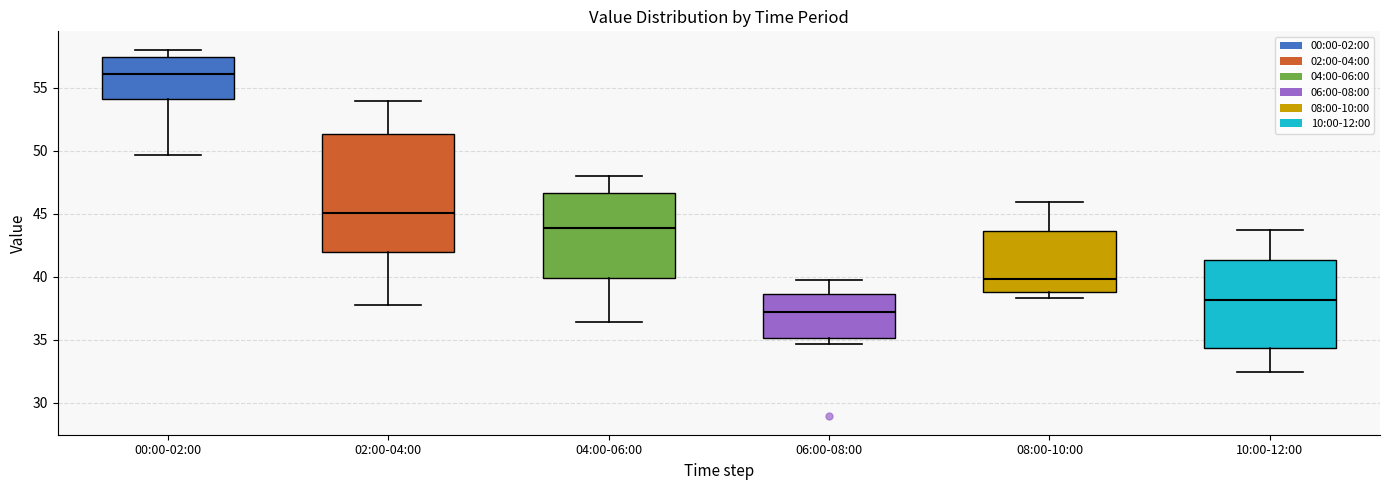

Where does the upper whisker of the box for 04:00-06:00 end on the y-axis? The values are not printed on the chart, so give them approximately, as read against the axis.

48.0